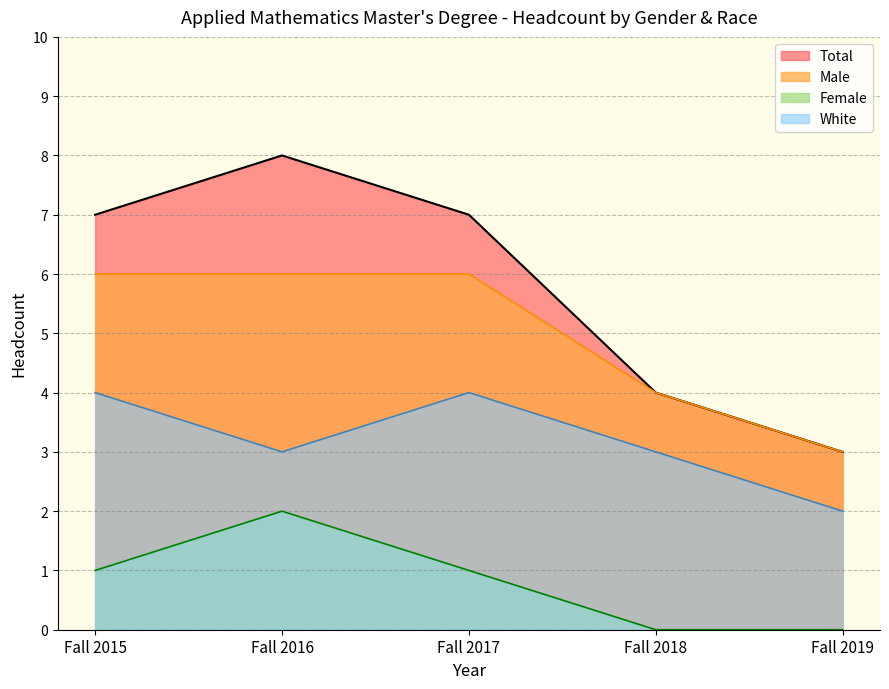

The value of Fall 2017 at Fall 2016 is 13. True or false?

False